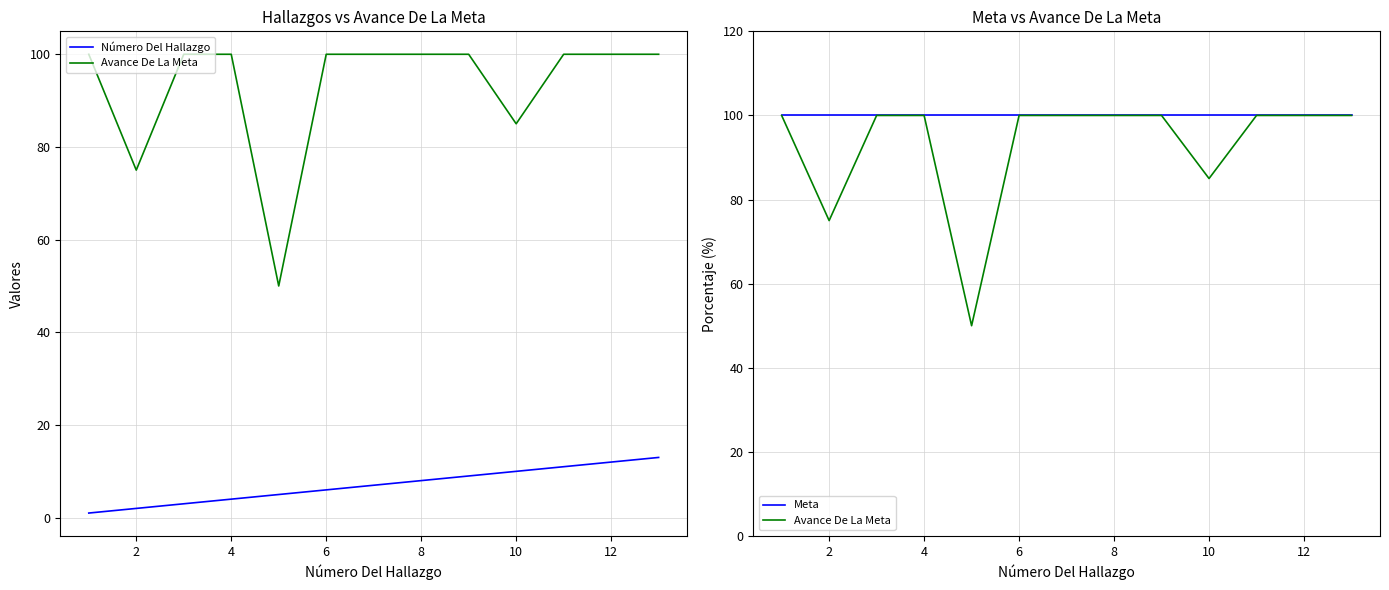

Reading right to left, extract all data points from this chart.

Número Del Hallazgo: 13	12	11	10	9	8	7	6	5	4	3	2	1
Avance De La Meta: 100	100	100	85	100	100	100	100	50	100	100	75	100
Meta: 100	100	100	100	100	100	100	100	100	100	100	100	100